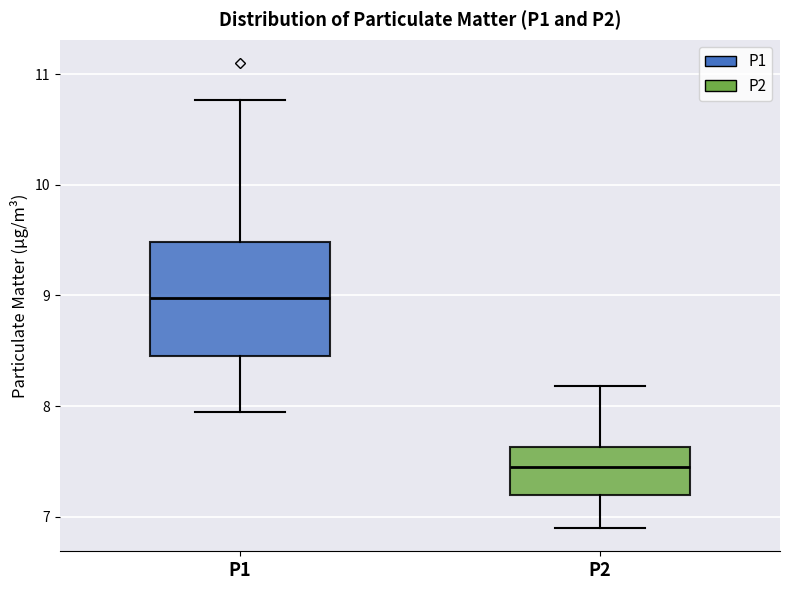

Comparing the boxes themselves (not the whiskers), which one is the tallest?

P1